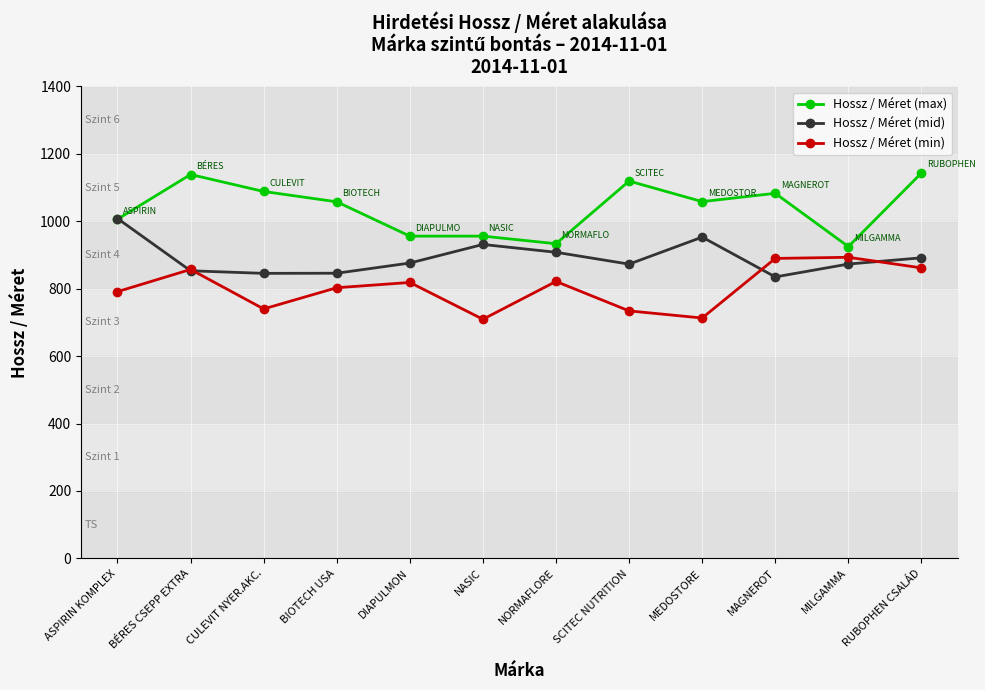

At which label does Hossz / Méret (mid) reach its peak?

ASPIRIN KOMPLEX